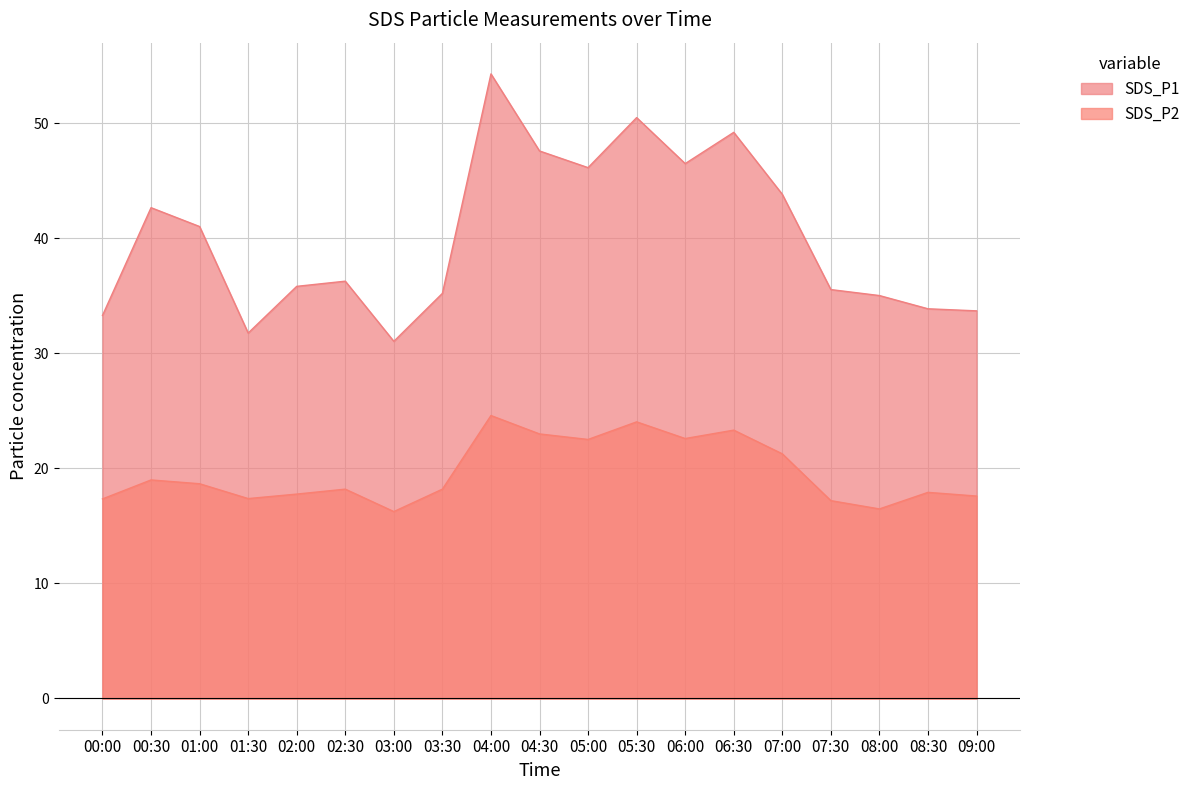

What is the label of the 5th point from the left?

02:00